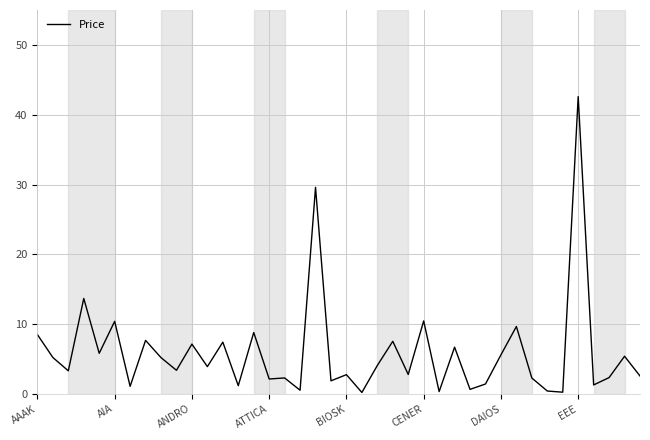

What is the greatest value displayed?

42.6